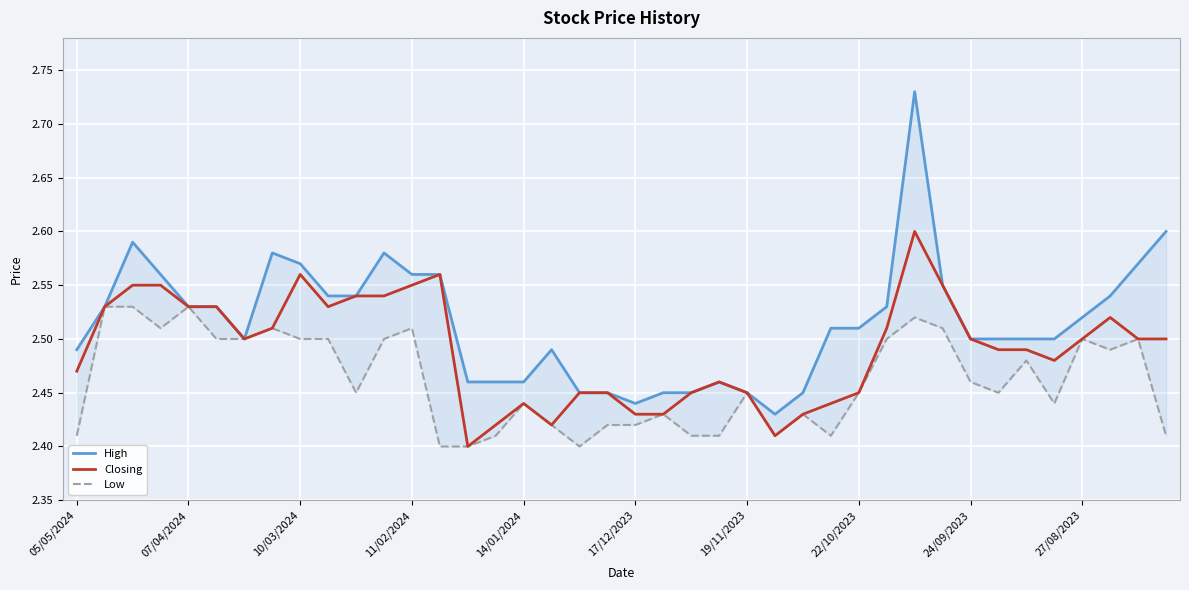

What is the spread (max minus min) of values at 11/02/2024?

0.1